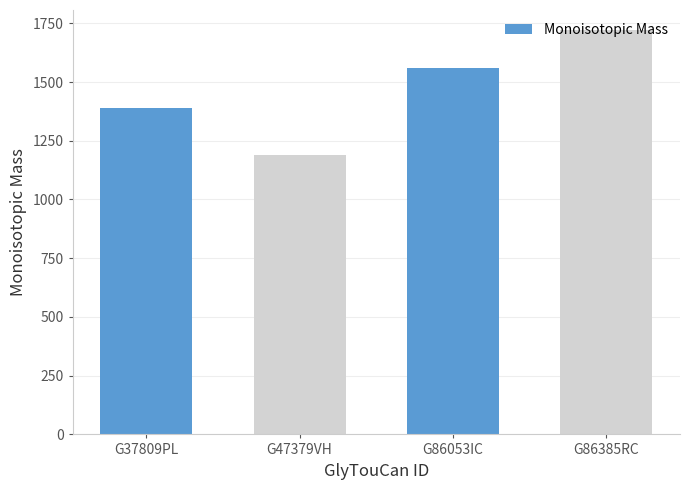

What is the smallest value displayed?

1188.4